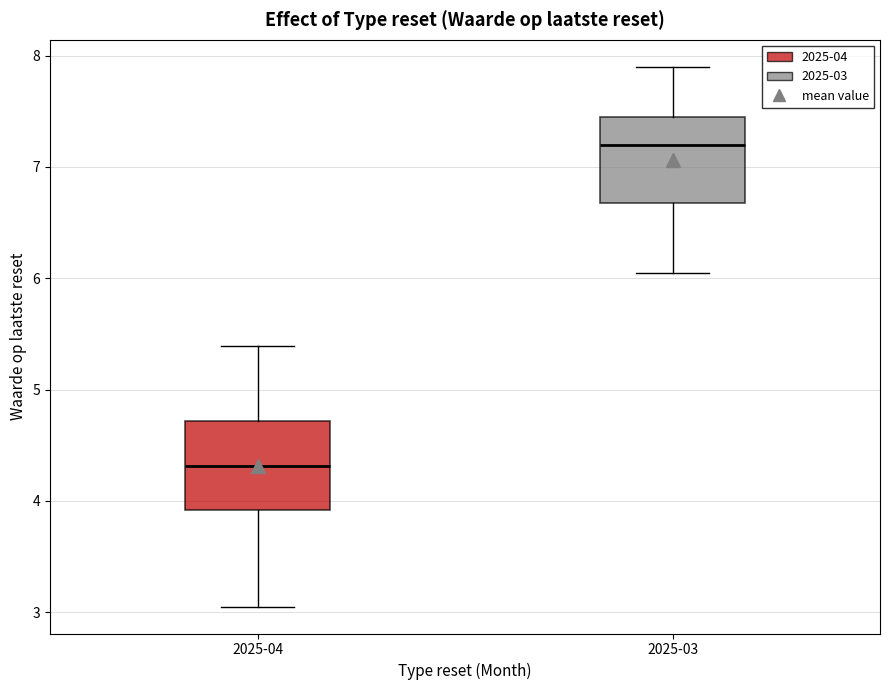

Which box's median line is the highest?

2025-03